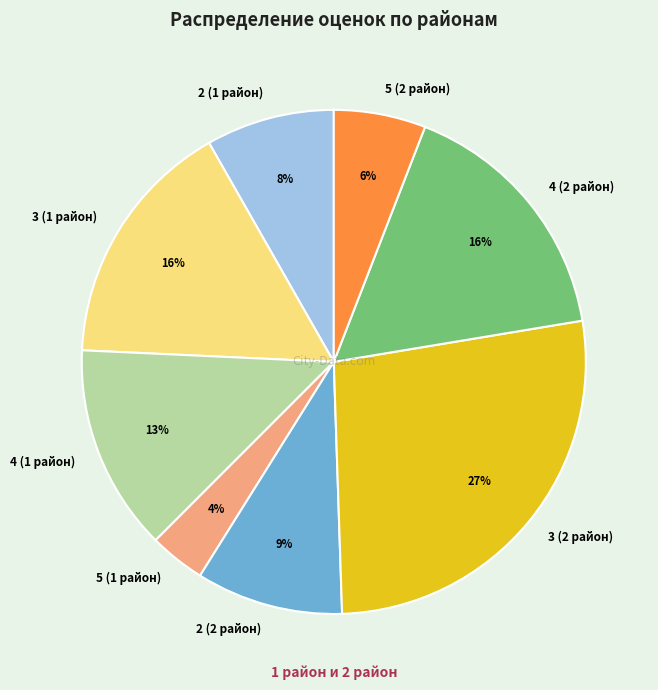

Does 2 (2 район) account for over 50% of the chart?

No